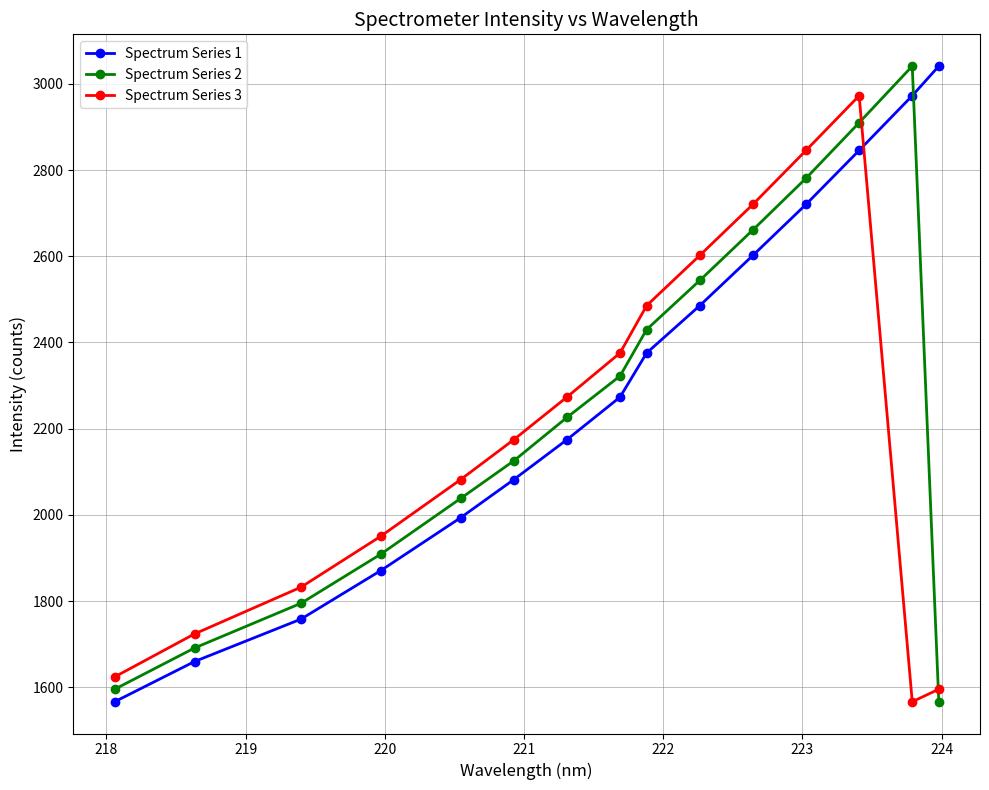

What is the minimum value for Spectrum Series 2?

1566.6